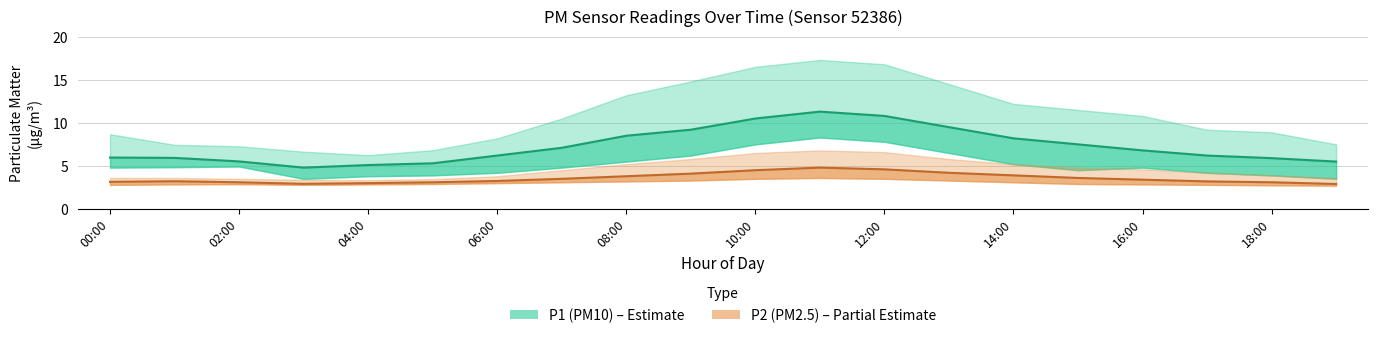

At which label does P2 (PM2.5) first exceed 3?

00:00